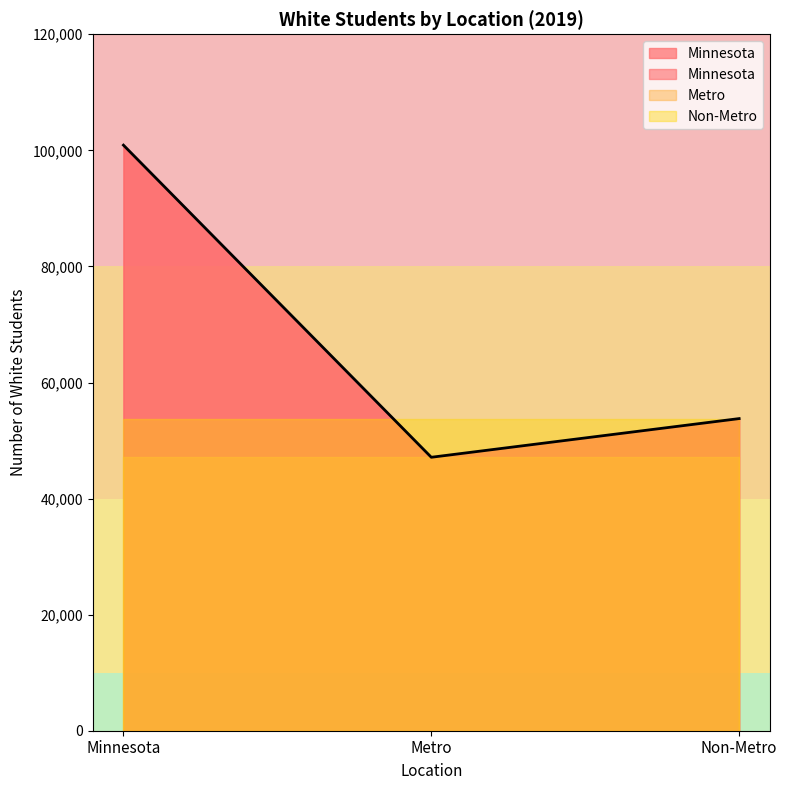

Is the value of Minnesota at Percent greater than the value of Non-Metro at Number?

No